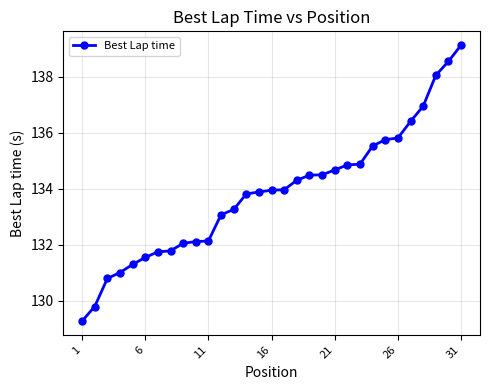

Is this an area chart (filled region under the line)?

No